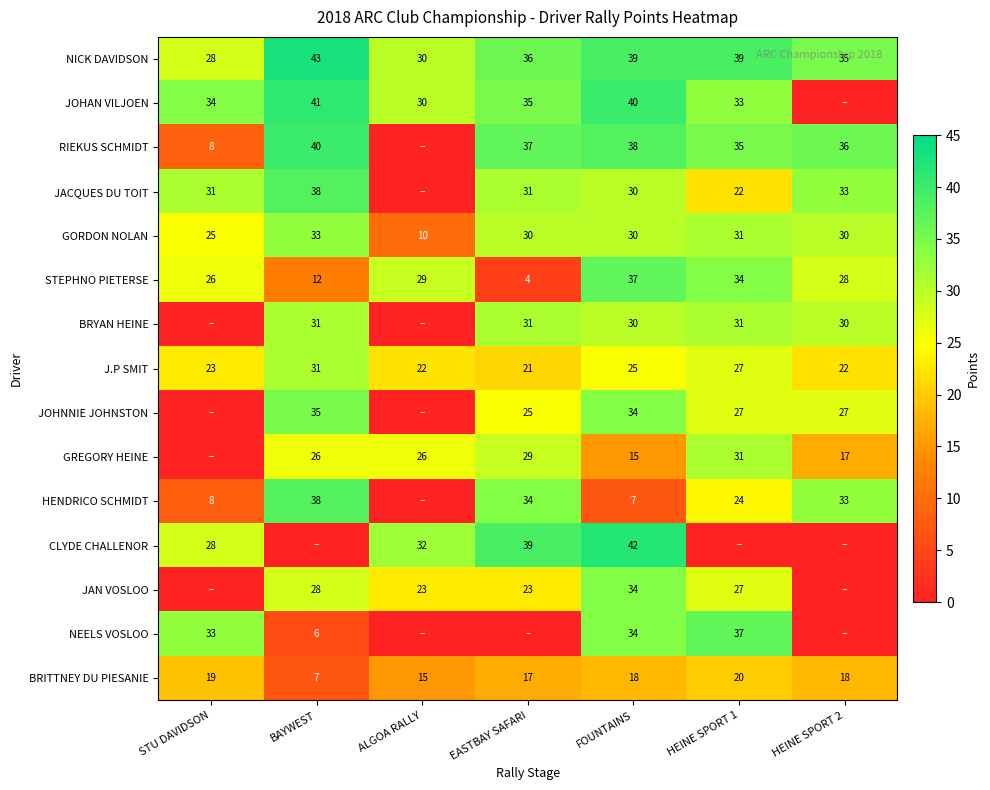

What is the total value across all series at FOUNTAINS?

453